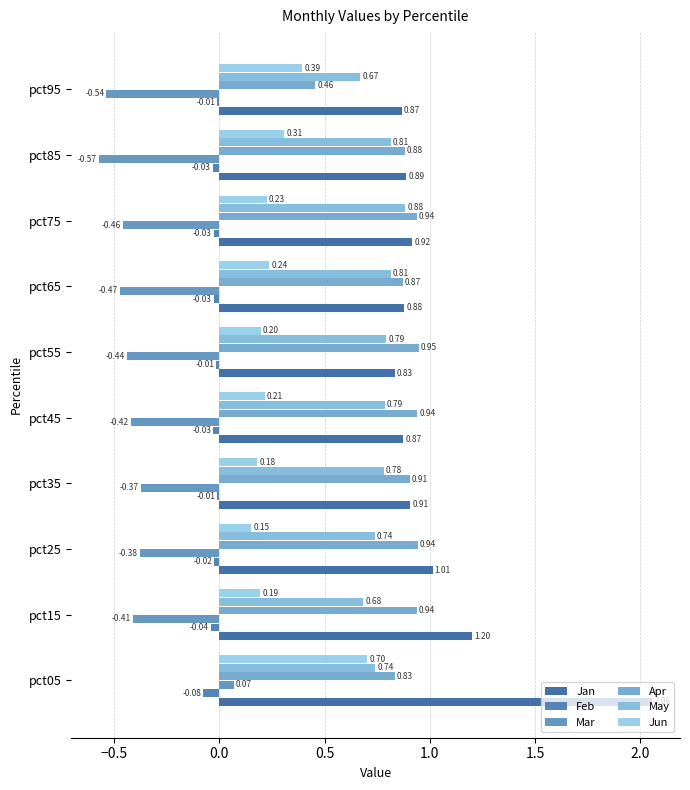

How many values in the Mar series exceed 0?

1